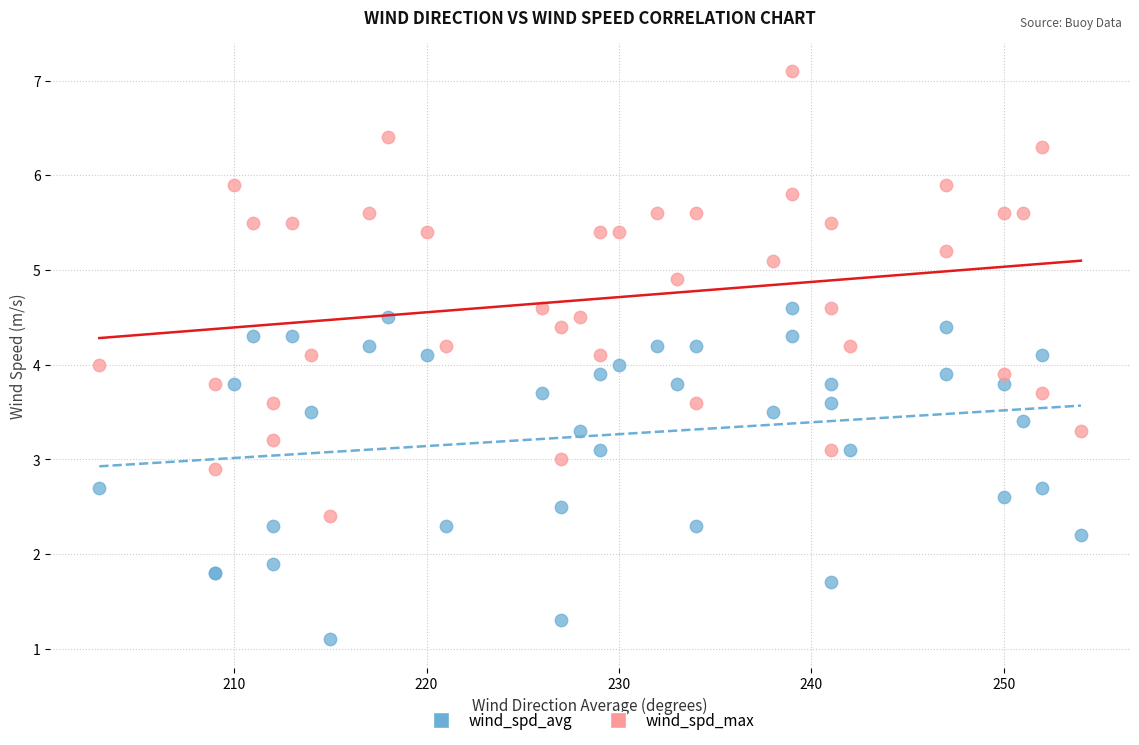

Which series has the widest spread of Y values?

wind_spd_max